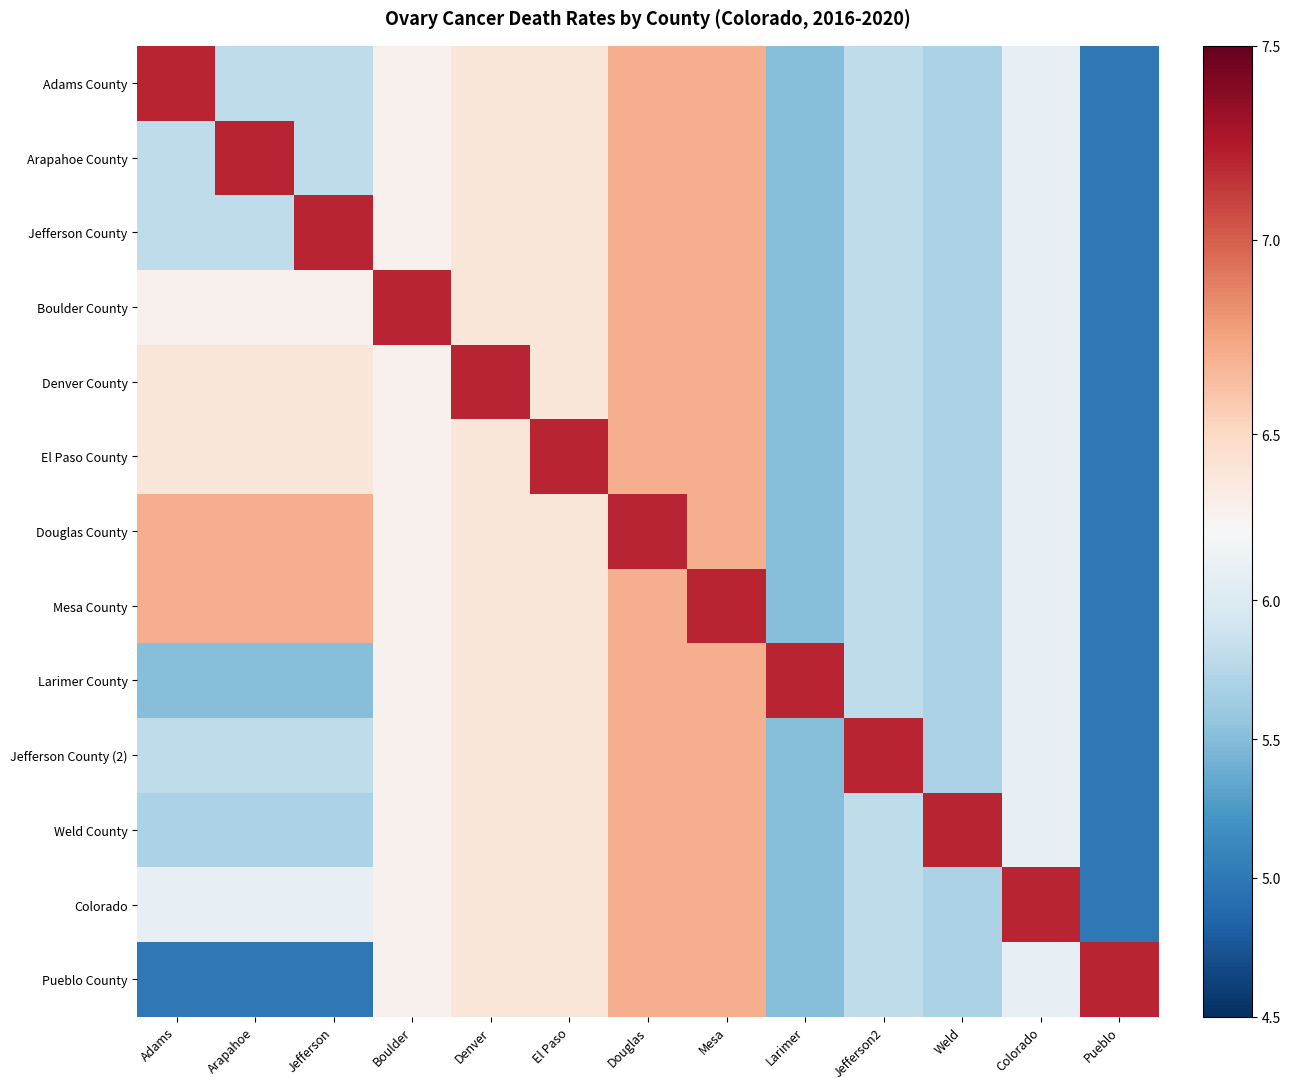

At Pueblo, list the series in order from largest to smallest.

Pueblo County, Adams County, Arapahoe County, Jefferson County, Boulder County, Denver County, El Paso County, Douglas County, Mesa County, Larimer County, Jefferson County (2), Weld County, Colorado